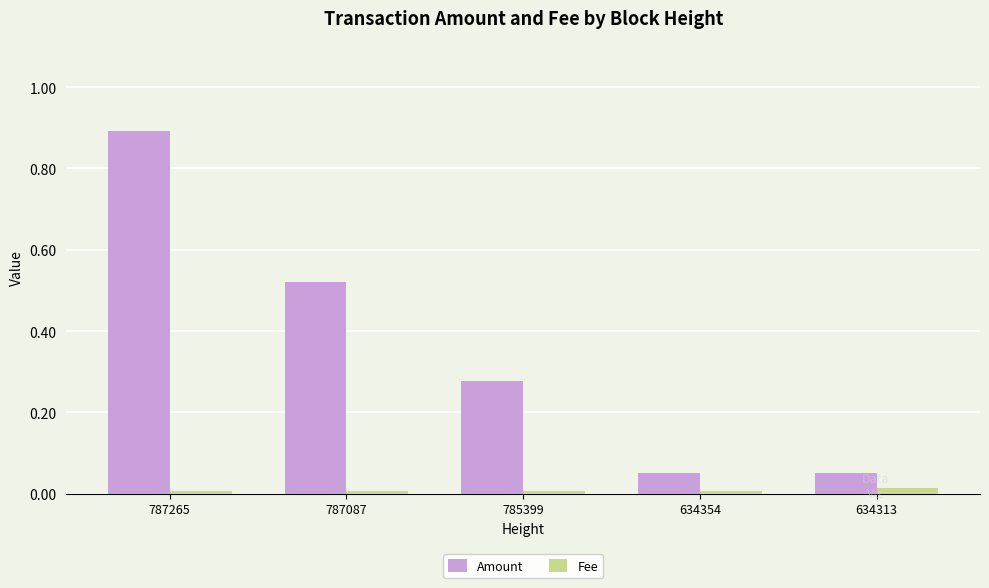

What is the maximum value shown in the chart?

0.9